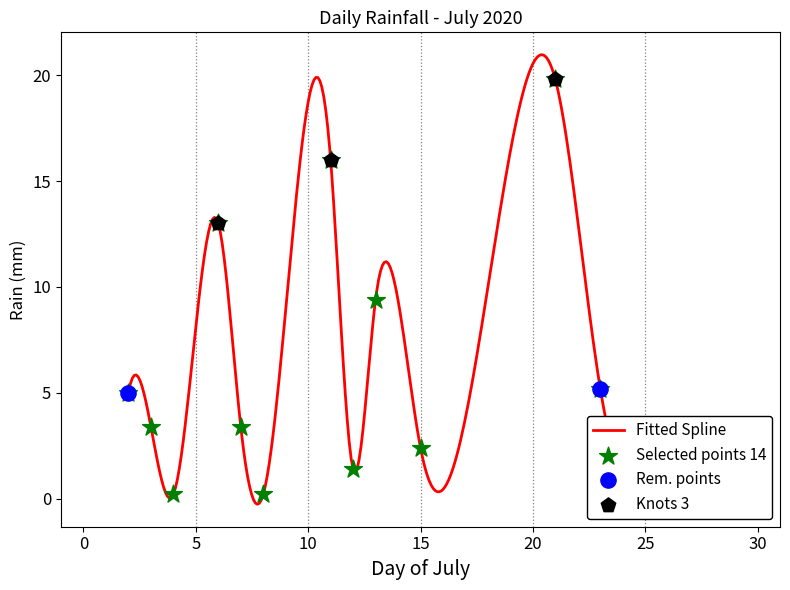

What is the change in value from 2020-07-13 to 2020-07-27?

-1.4